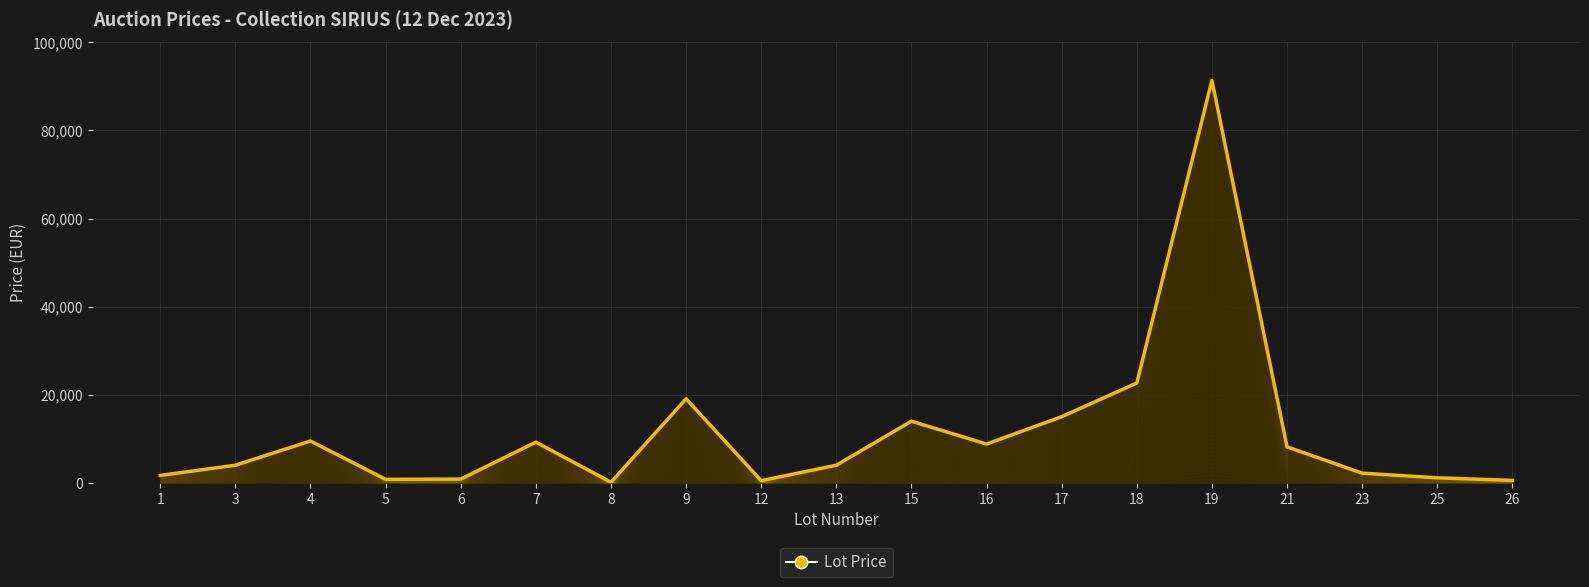

What is the sum of the values at 8 and 4?

9650